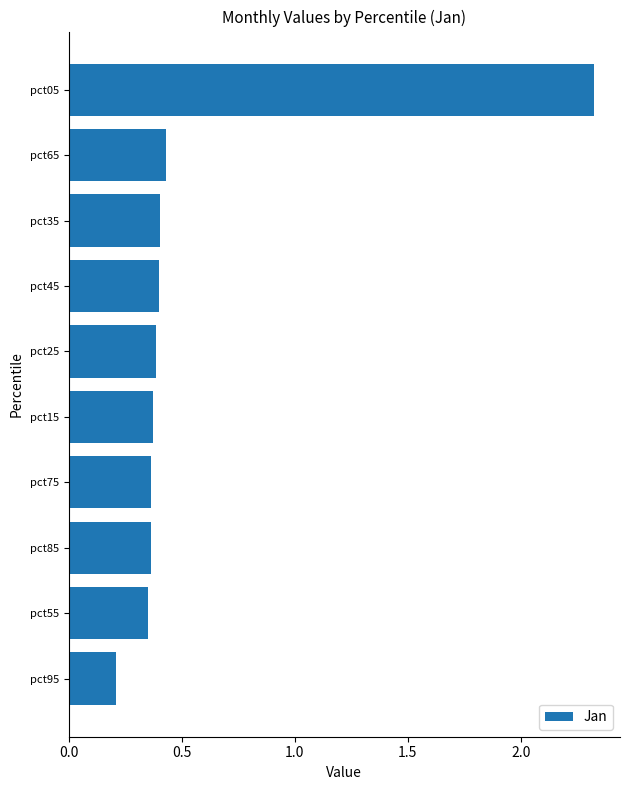

At which category does the chart reach its peak across all series?

pct05